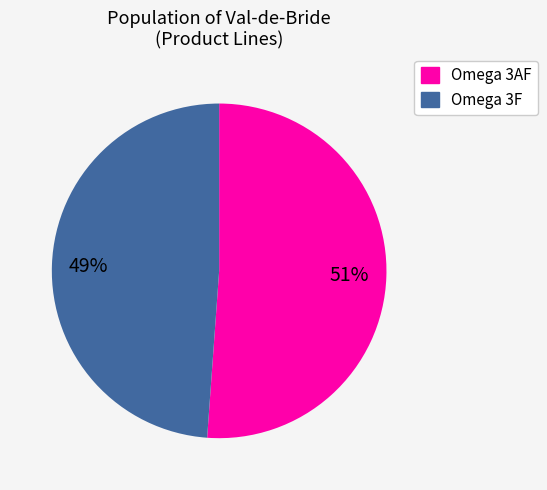

Does any single category account for the majority?

Yes